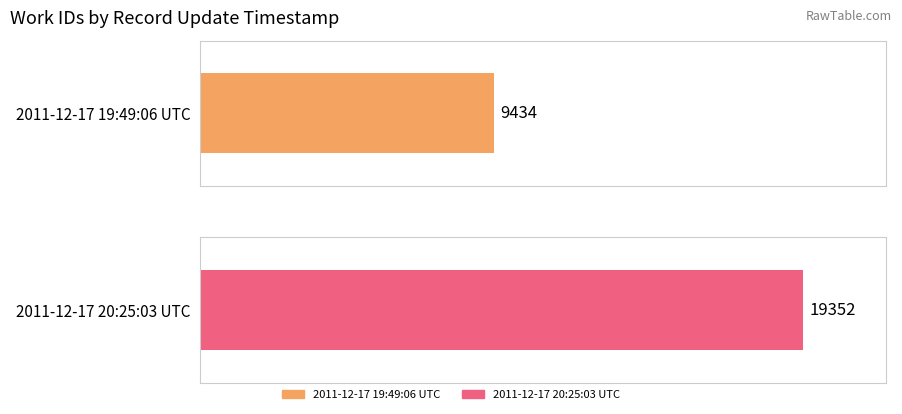

How many bars are there in total?

2